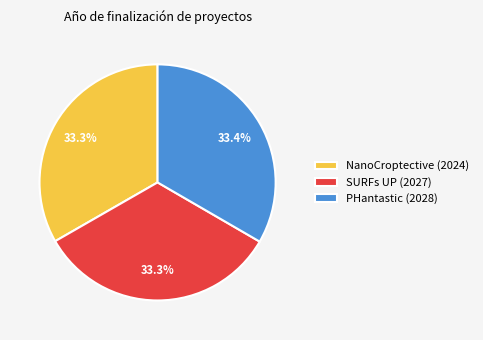

To the nearest percent, what is the combined percentage of SURFs UP (2027) and NanoCroptective (2024)?

67%